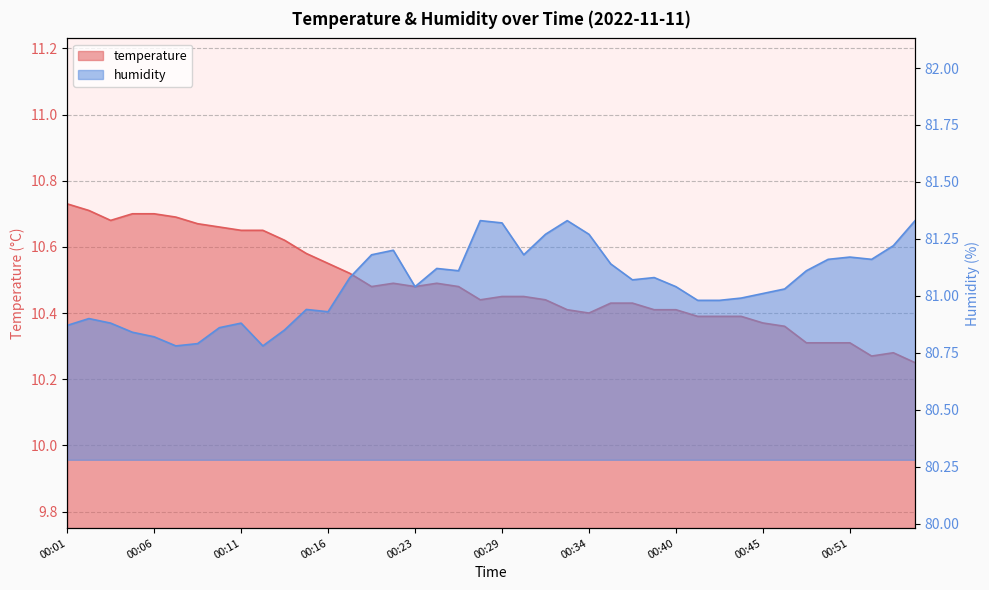

True or false: temperature has a value of 10.4 at 00:36.

True